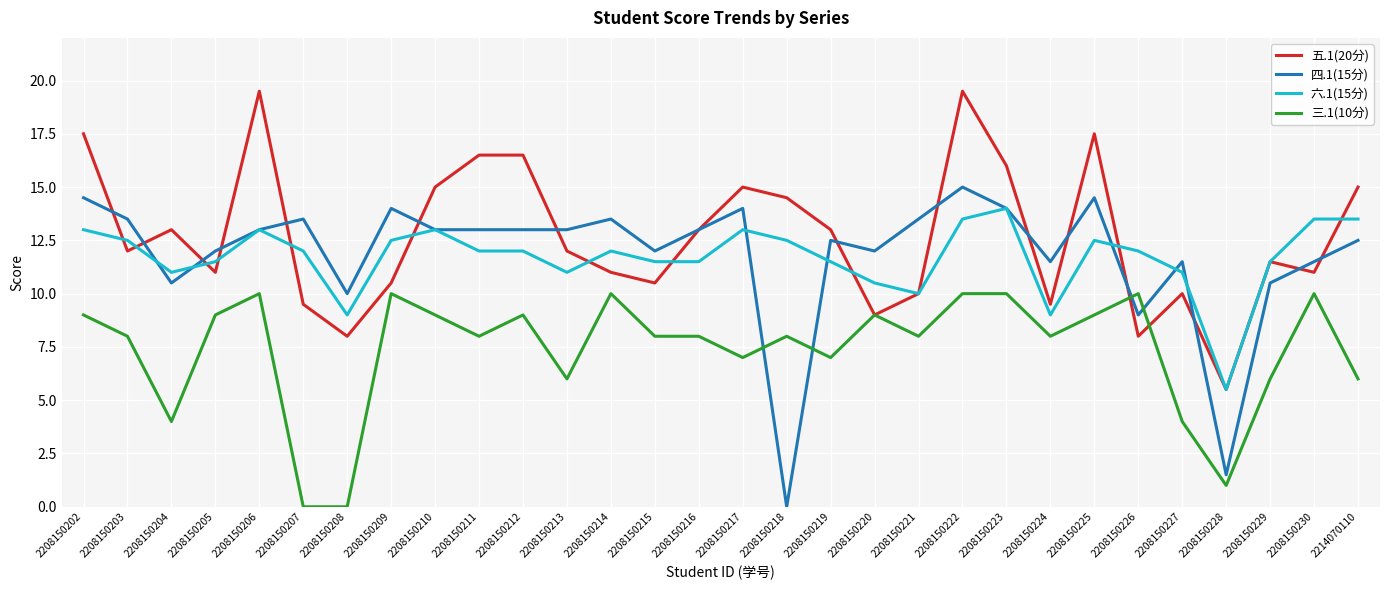

At how many categories does at least one series exceed 1?

30